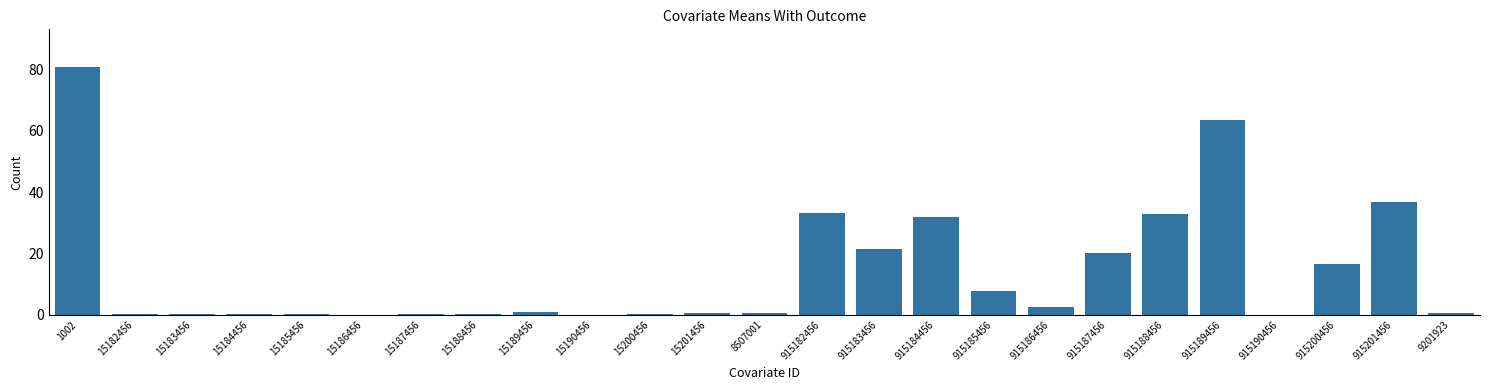

At which label is the value closest to 40?

915201456